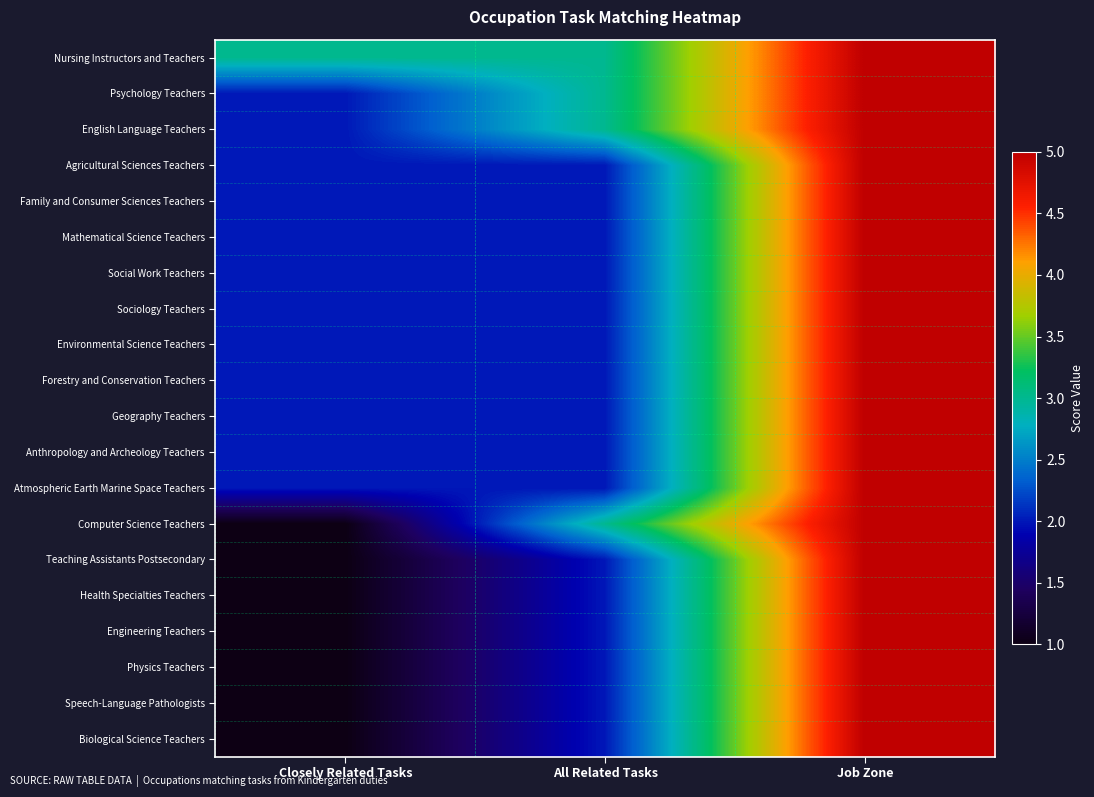

How many data points does each series have?

3